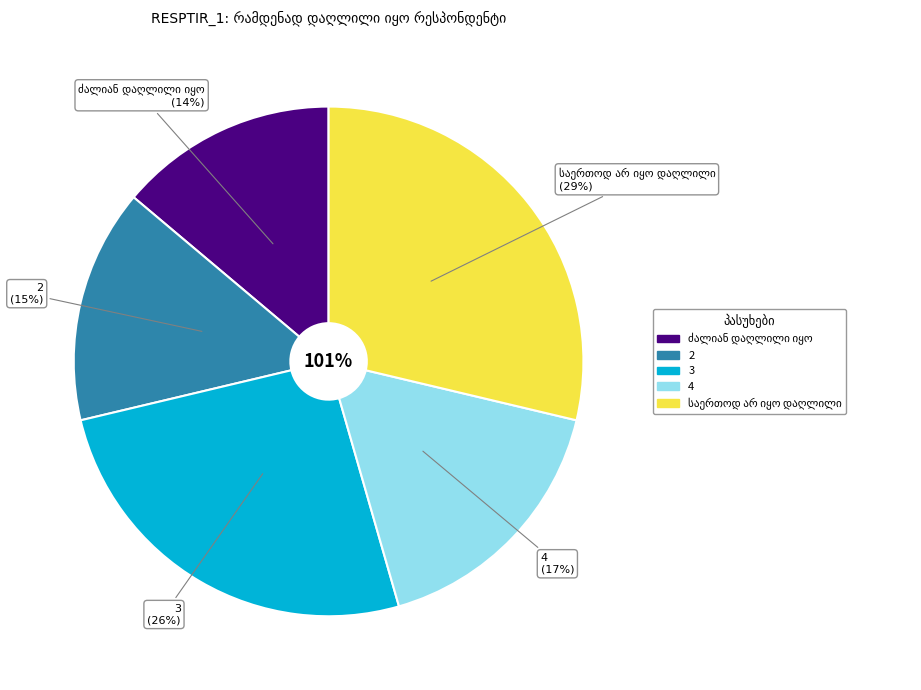

Which category has the smallest portion of the pie?

ძალიან დაღლილი იყო